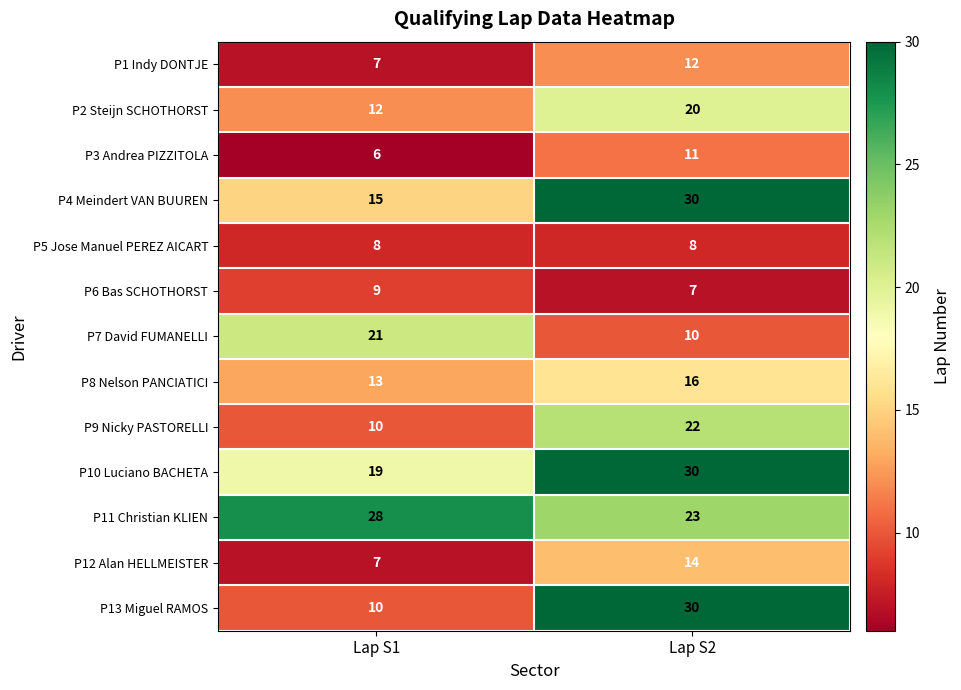

Is it true that P9 Nicky PASTORELLI equals 7 at Lap S1?

False